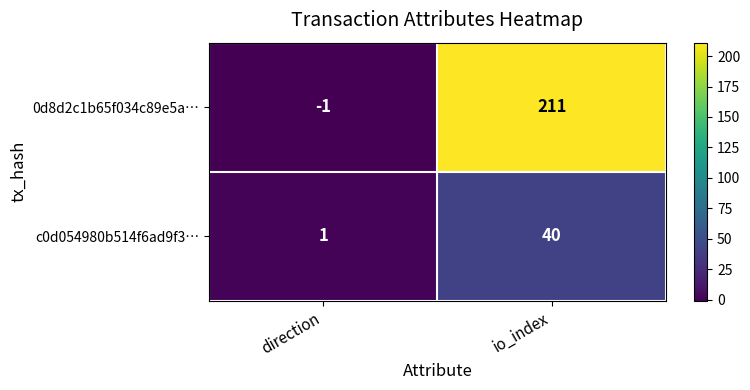

What is the sum of all c0d054980b514f6ad9f3… values?

41